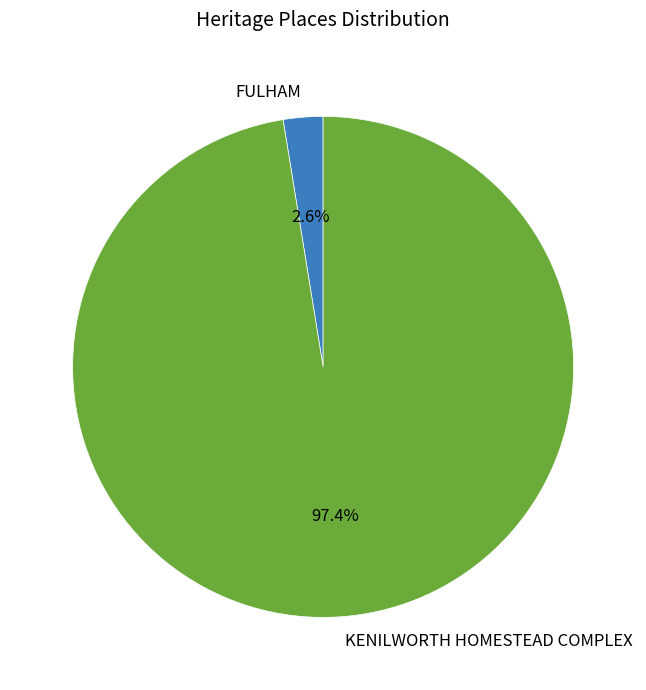

Which category has the smallest portion of the pie?

FULHAM